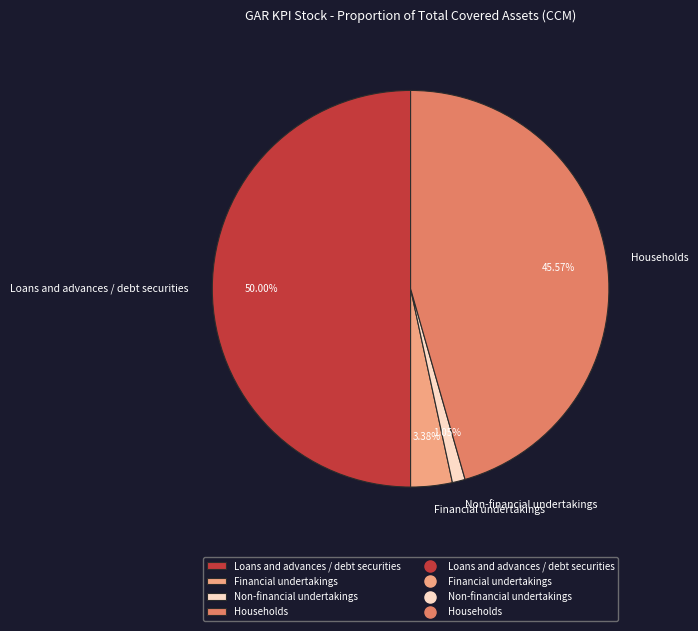

Does Financial undertakings account for over 50% of the chart?

No